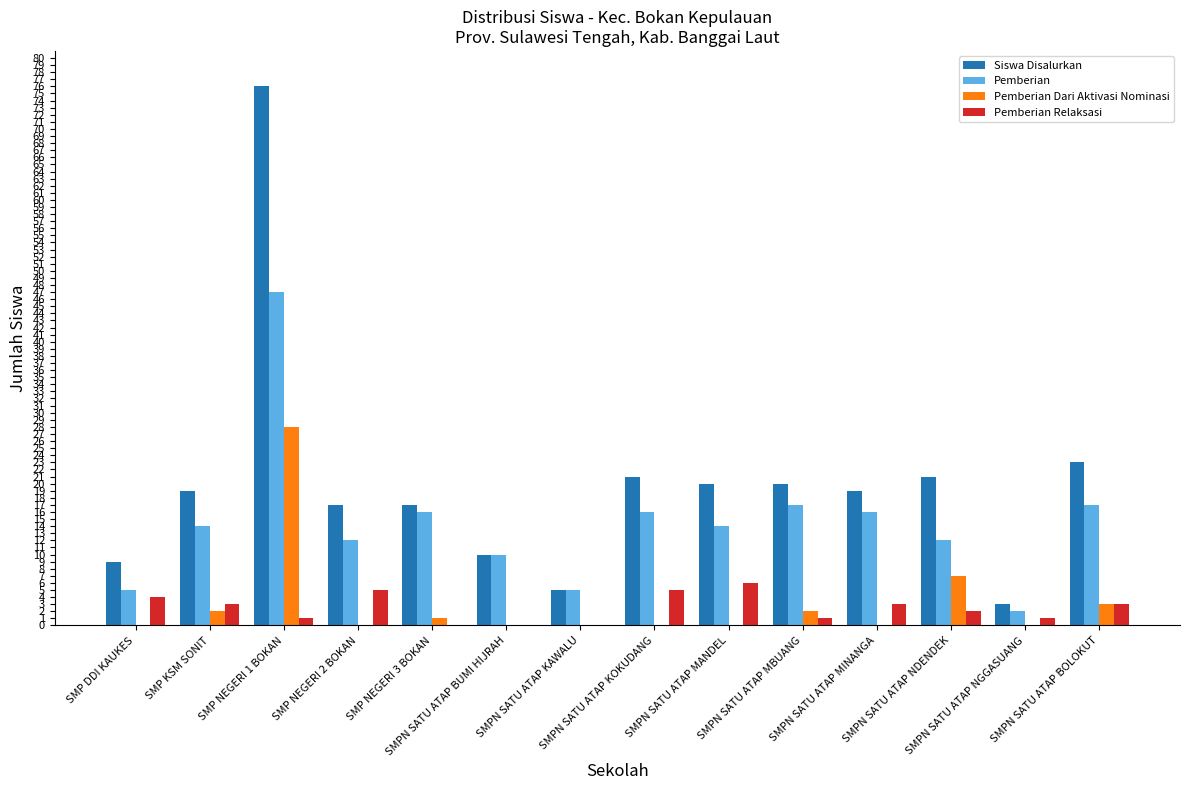

Where is Pemberian Dari Aktivasi Nominasi nearest to the value 14?

SMPN SATU ATAP NDENDEK